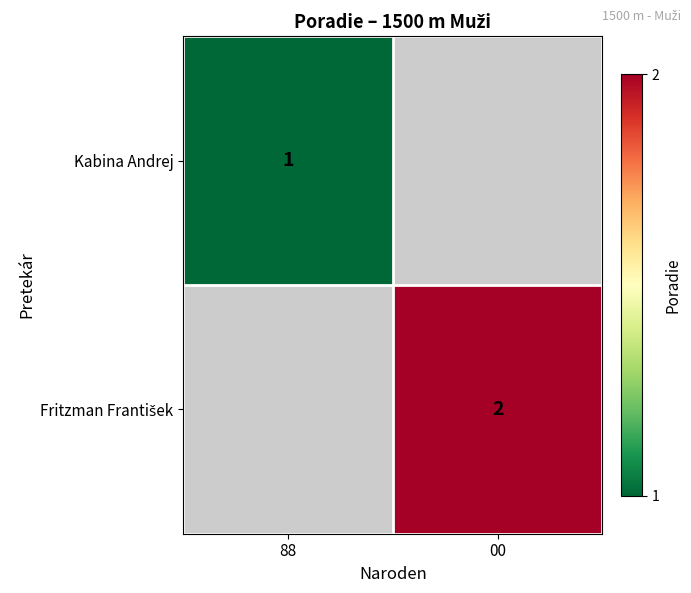

True or false: Kabina Andrej has a value of 1 at 88.

True